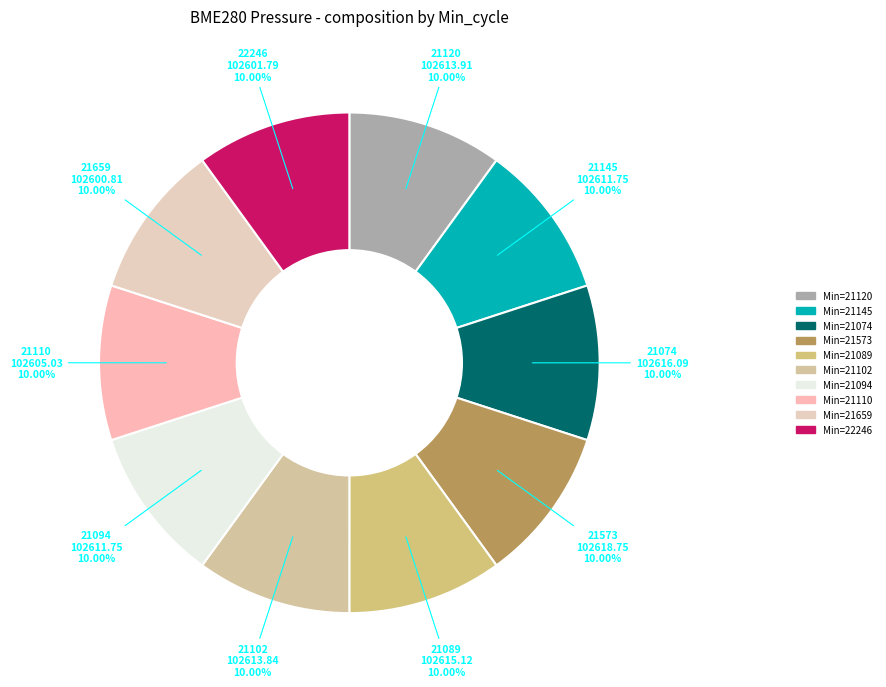

How many slices are in this pie chart?

10